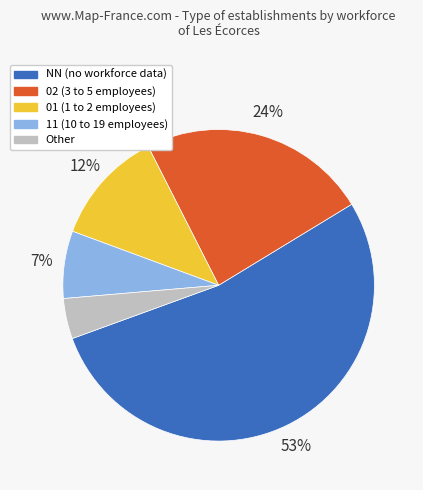

To the nearest percent, what is the difference between the largest and smallest slice percentages?

49%